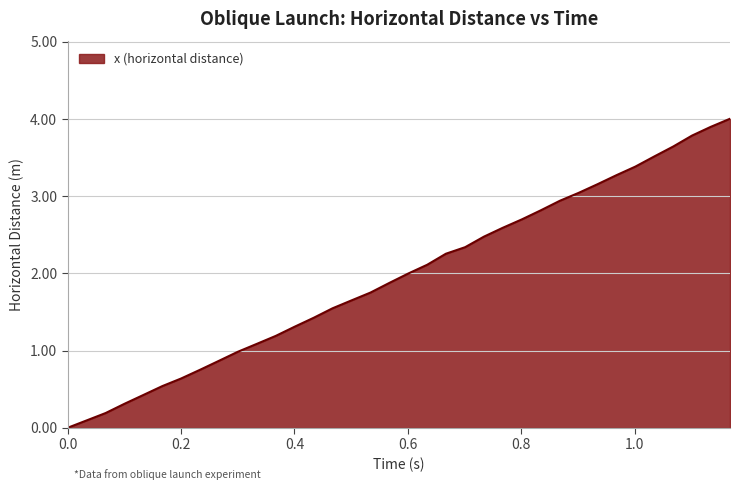

What is the difference between the maximum and minimum values?

4.0